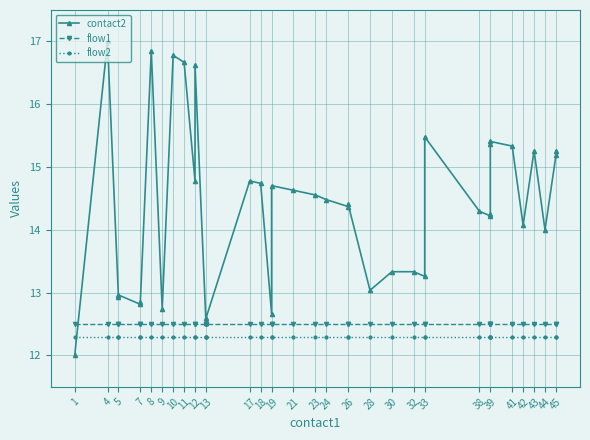

Is it true that flow2 equals 4.8 at 45?

False